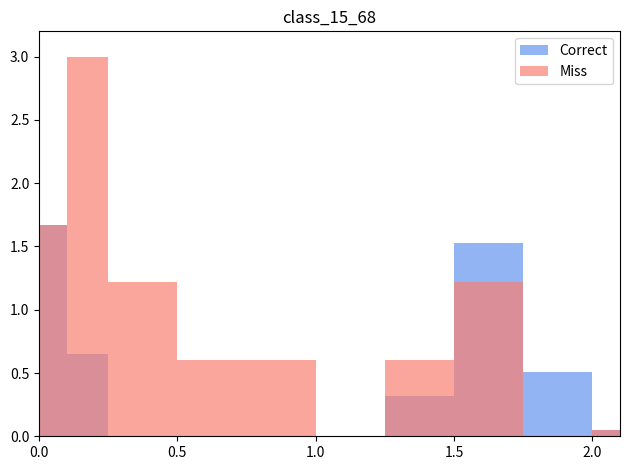

At how many categories does at least one series exceed 2?

1